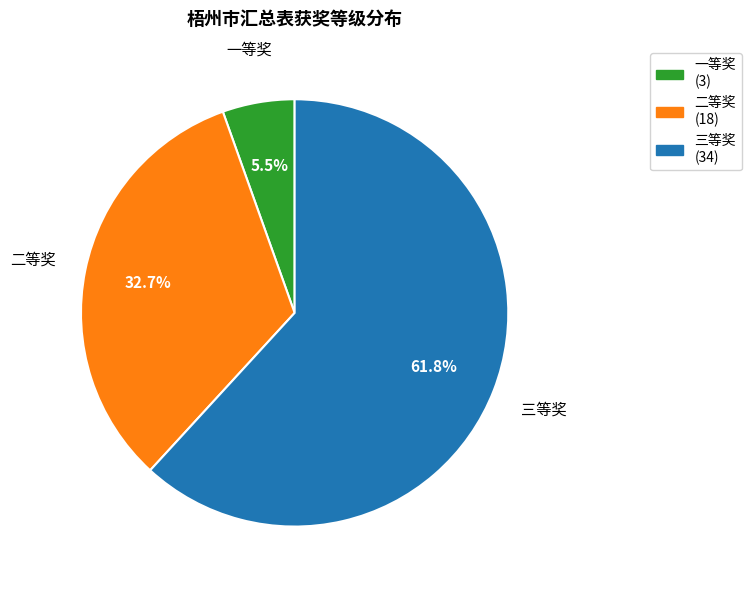

Which has a higher value, 二等奖 or 三等奖?

三等奖